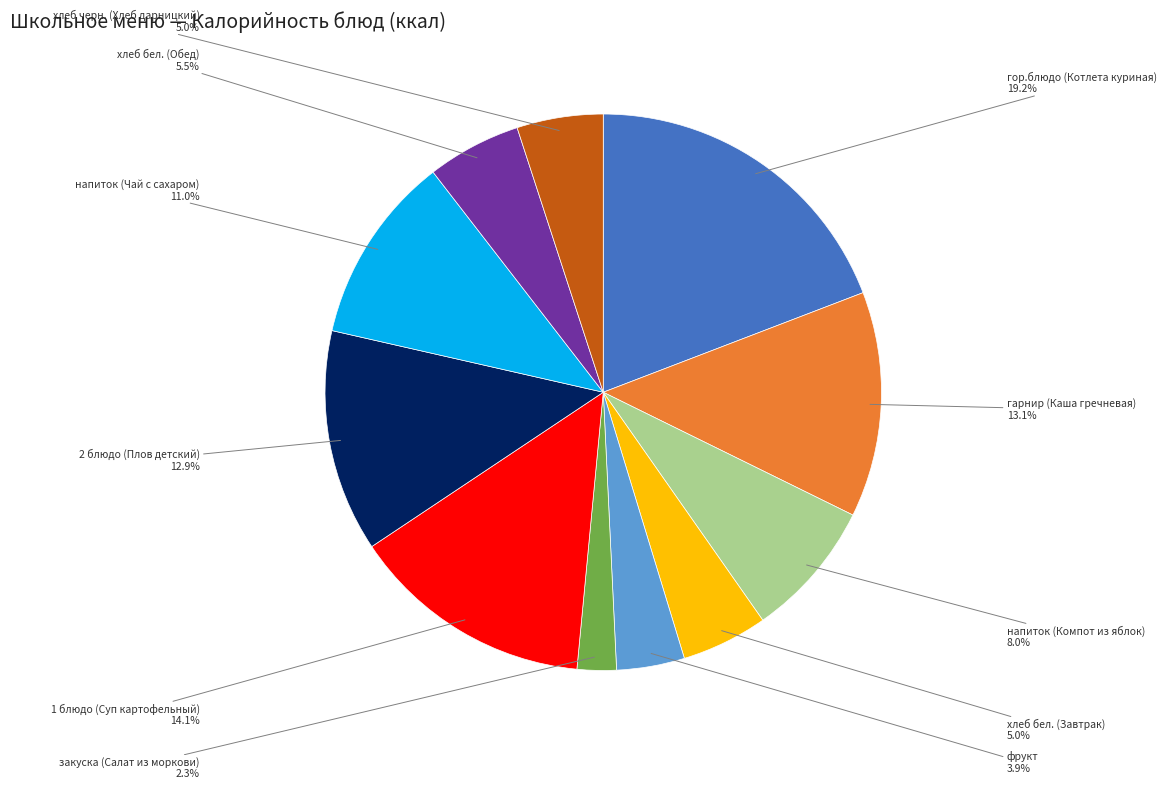

To the nearest percent, what percentage of the pie is фрукт?

4%